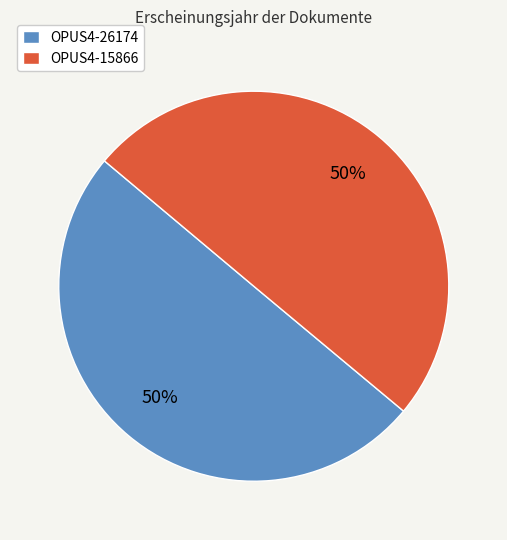

Approximately how many times larger is the value at OPUS4-15866 compared to OPUS4-26174?

1.0